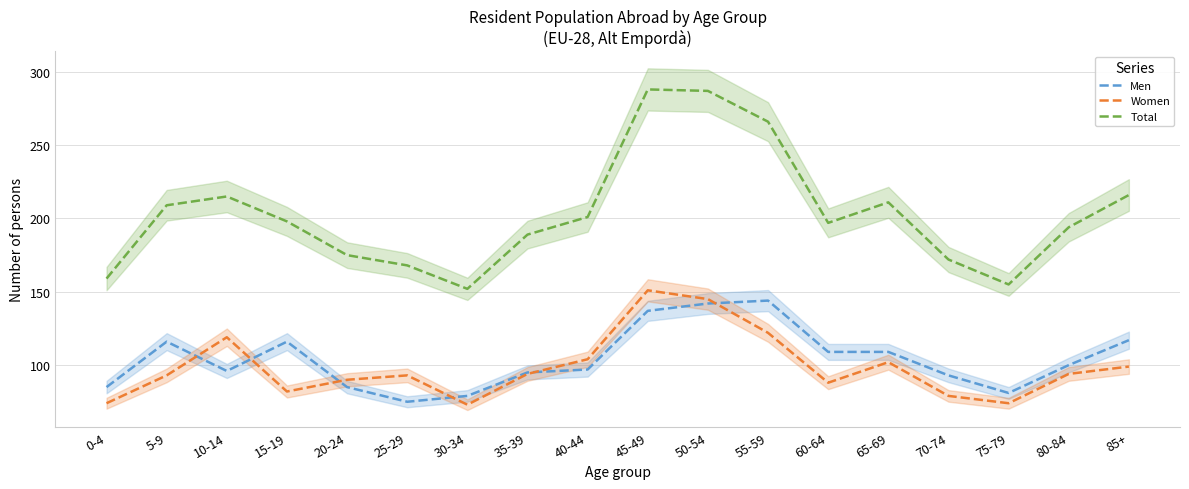

Is the value of Men at 35-39 greater than the value of Total at 85+?

No